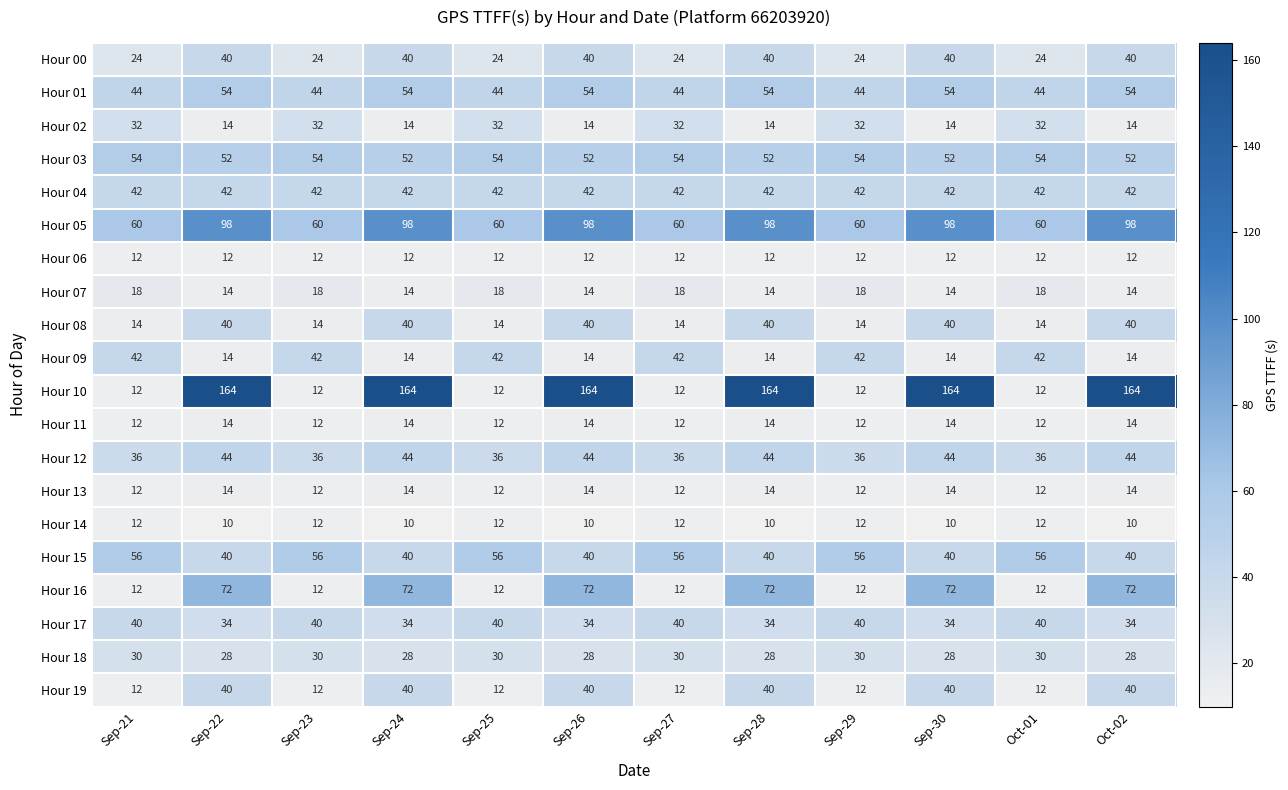

How many data points does each series have?

12